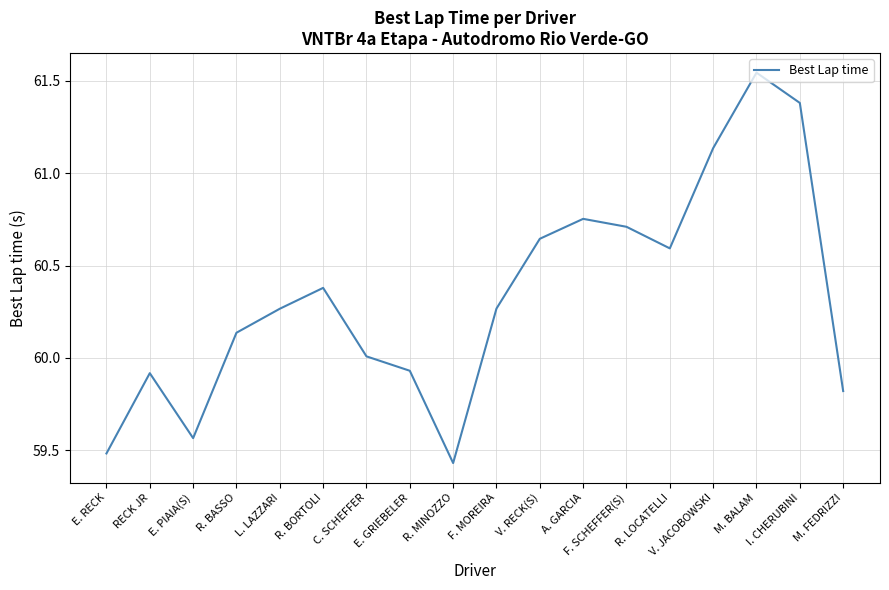

Does the chart have visible grid lines?

Yes